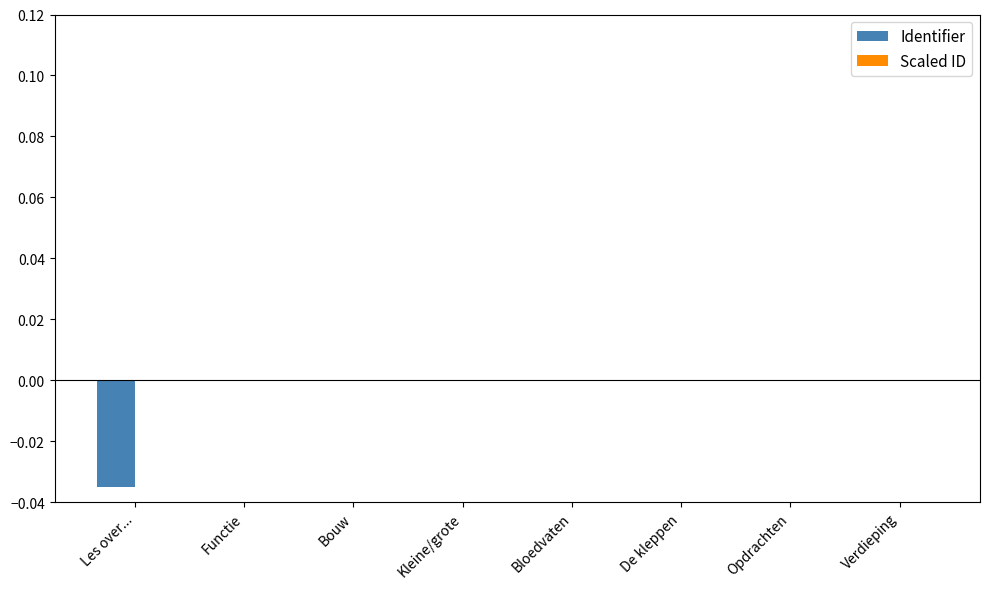

The value of Identifier at Bloedvaten is 0.0. True or false?

True